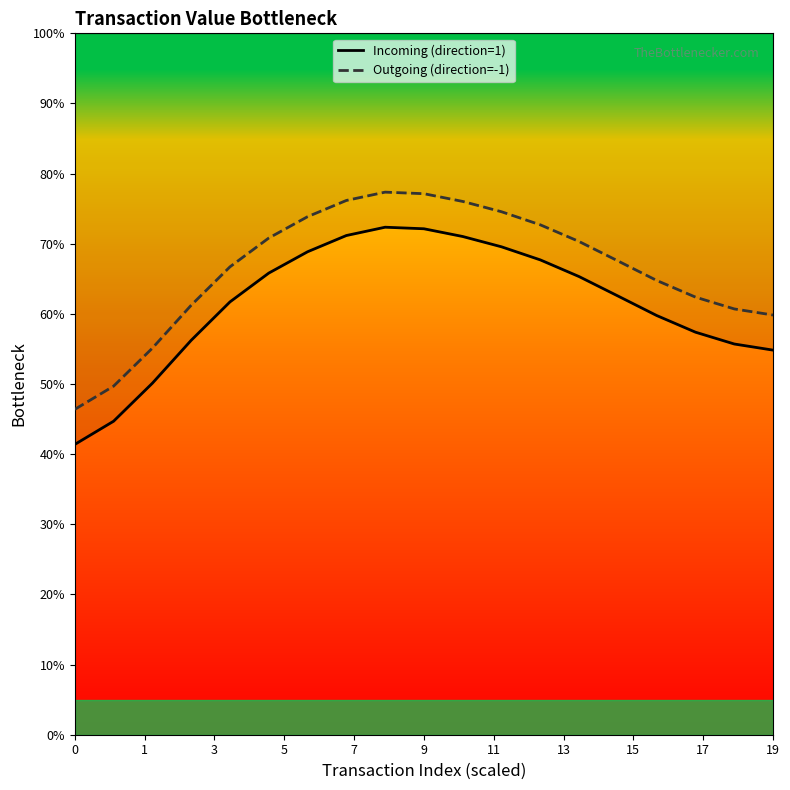

What are all the series names shown in the legend?

Incoming (direction=1), Outgoing (direction=-1)